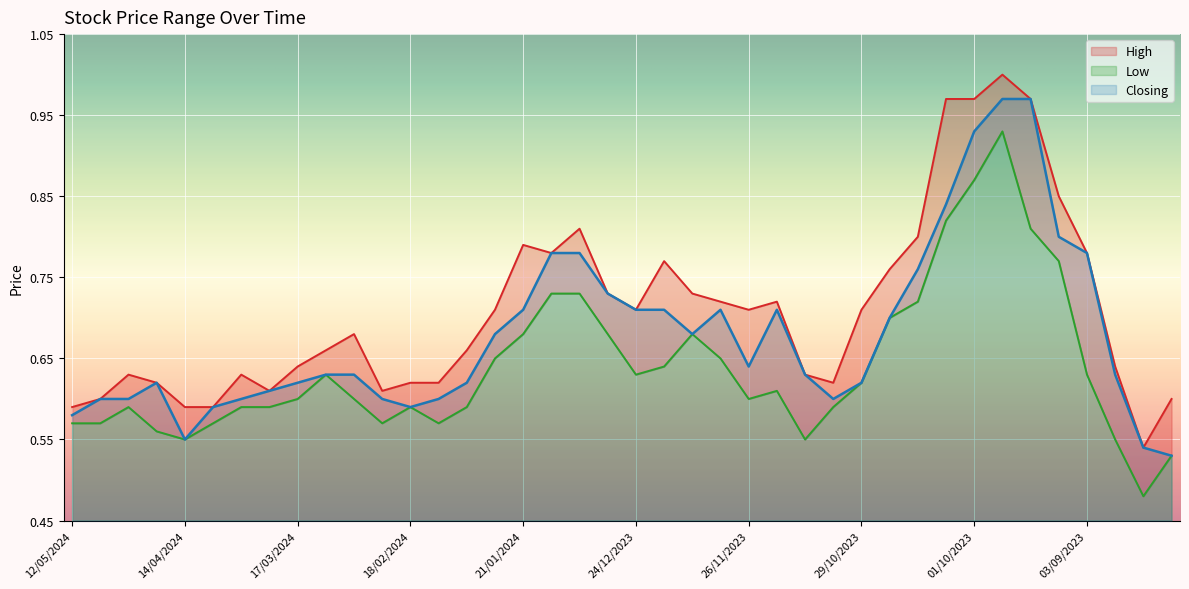

What is the spread (max minus min) of values at 19/11/2023?

0.1